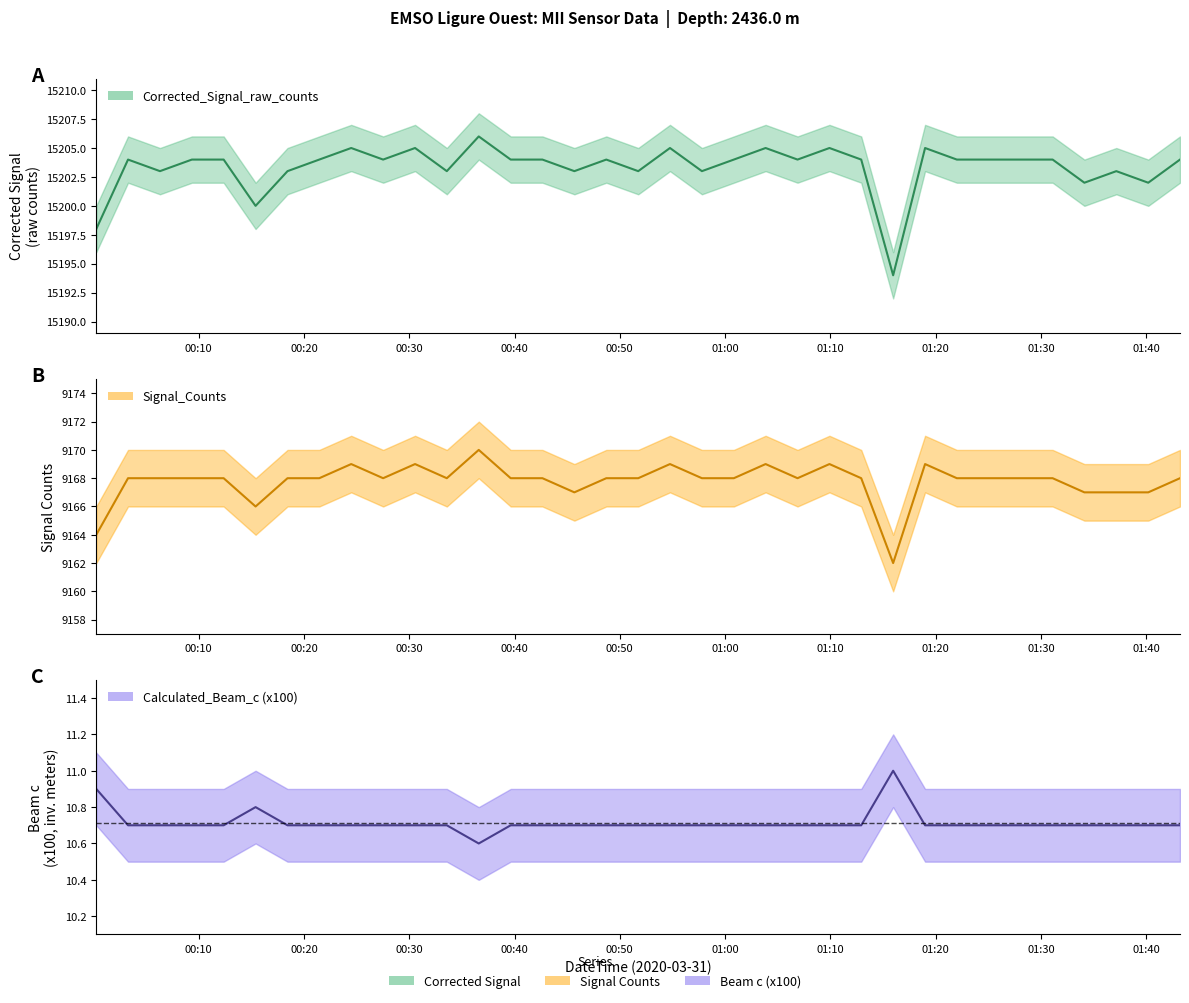

At which category does the chart reach its minimum across all series?

2020-03-31T00:36:36